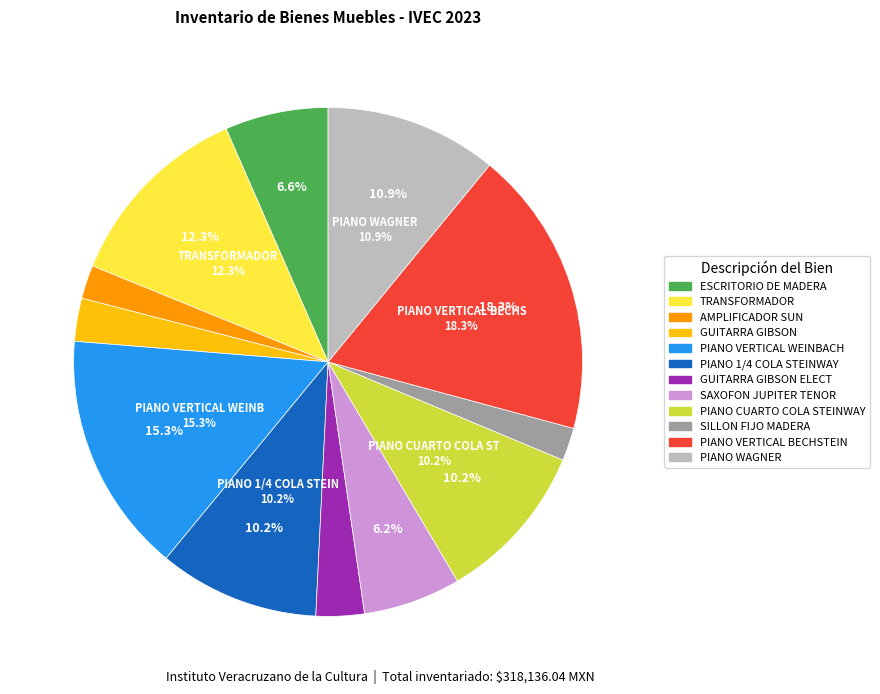

Rank the categories by value from lowest to highest.

SILLON FIJO MADERA, AMPLIFICADOR SUN, GUITARRA GIBSON, GUITARRA GIBSON ELECT, SAXOFON JUPITER TENOR, ESCRITORIO DE MADERA, PIANO 1/4 COLA STEINWAY, PIANO CUARTO COLA STEINWAY, PIANO WAGNER, TRANSFORMADOR, PIANO VERTICAL WEINBACH, PIANO VERTICAL BECHSTEIN